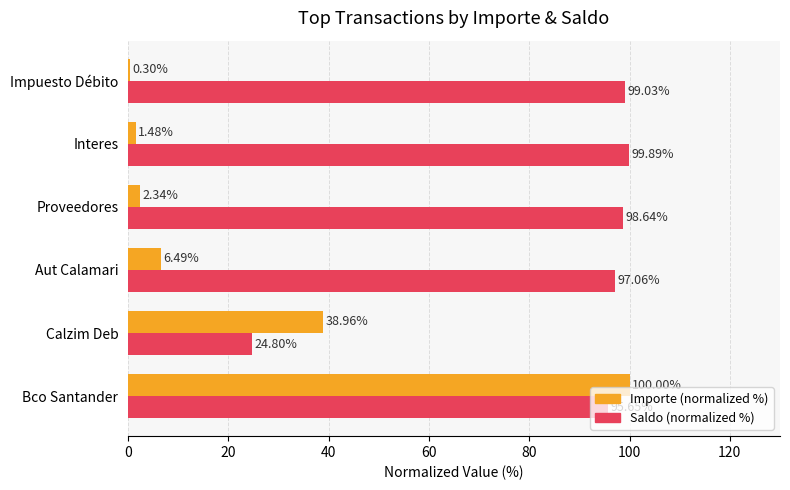

What is the sum of the Saldo (normalized %) values at Proveedores and Impuesto Débito?

197.7